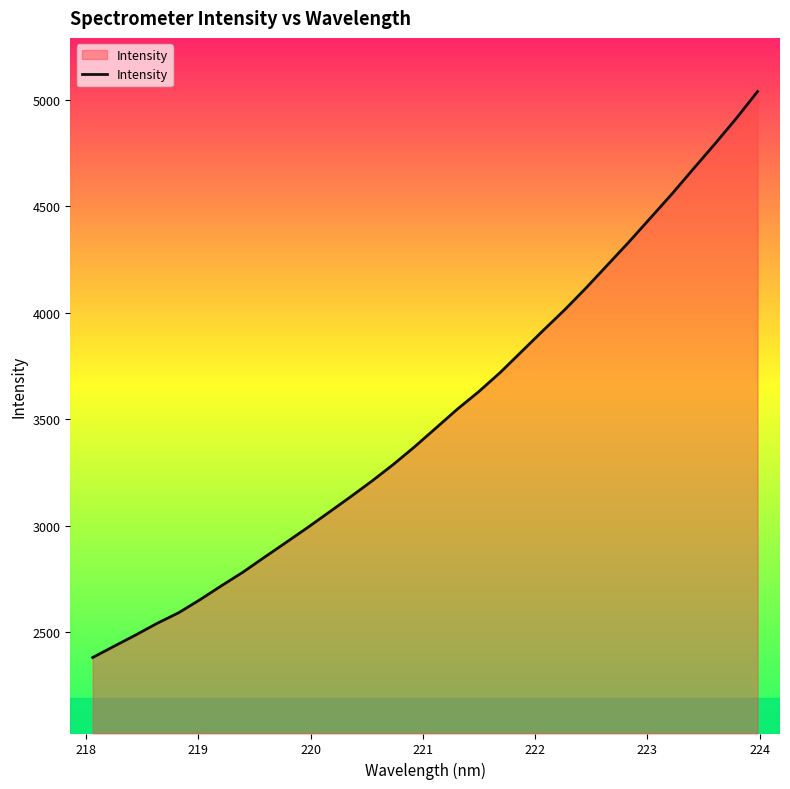

How many lines are shown in the chart?

1